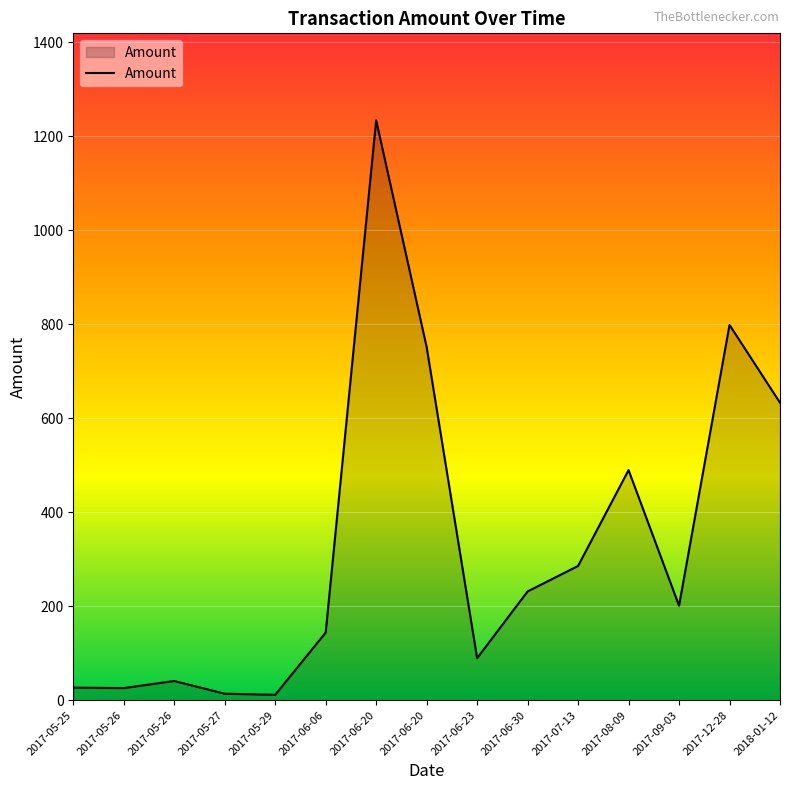

How many distinct data groups are displayed?

1